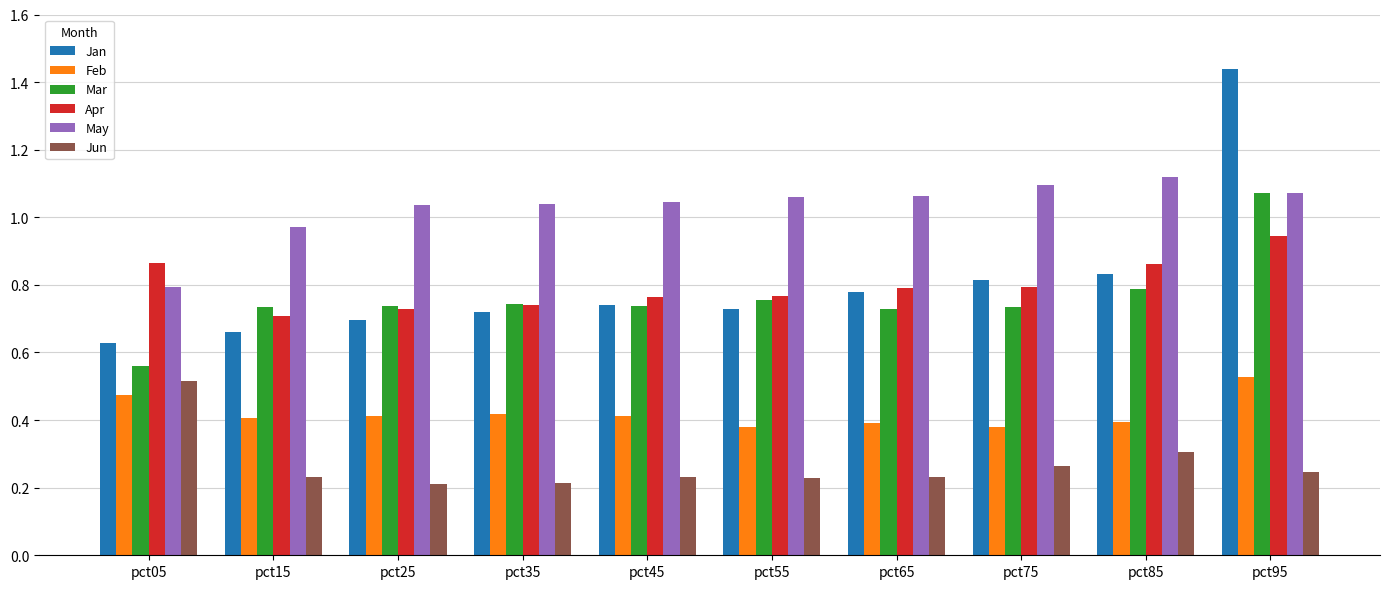

At how many categories does at least one series exceed 1?

8